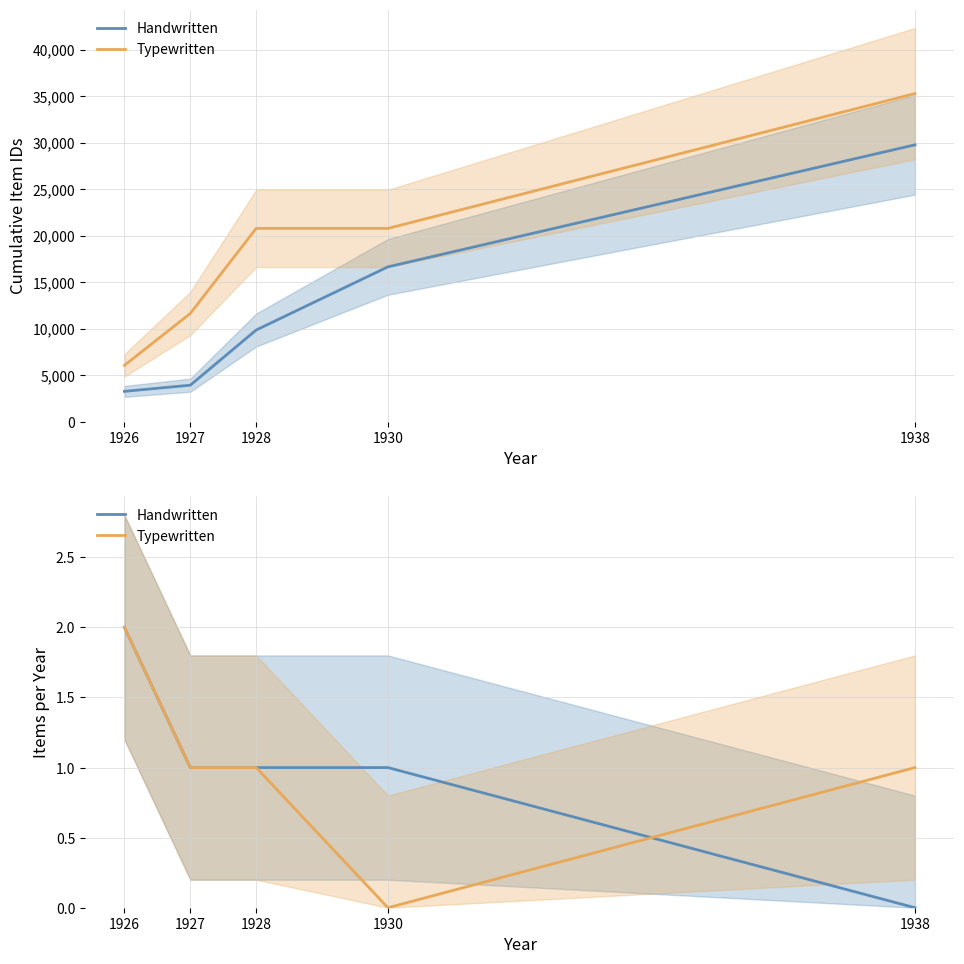

Count the Handwritten values in the range 1 to 2.

4